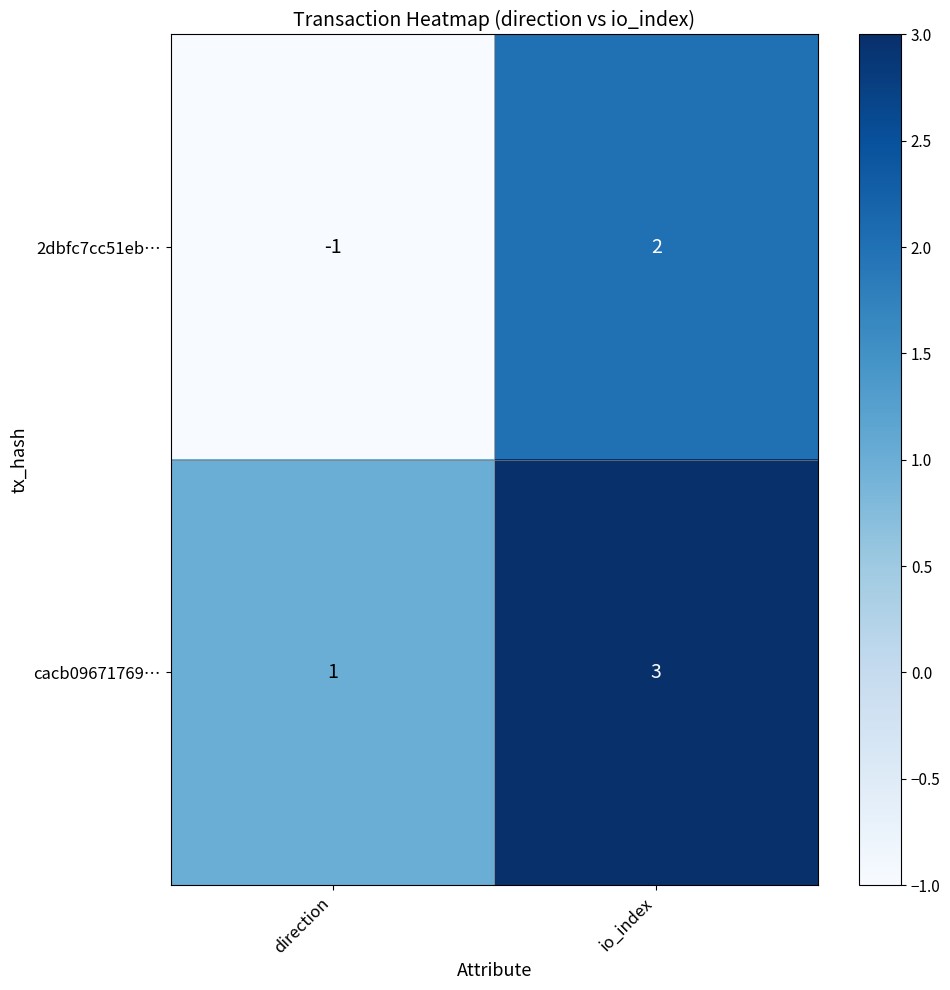

Rank the series at io_index from lowest to highest value.

2dbfc7cc51eb…, cacb09671769…